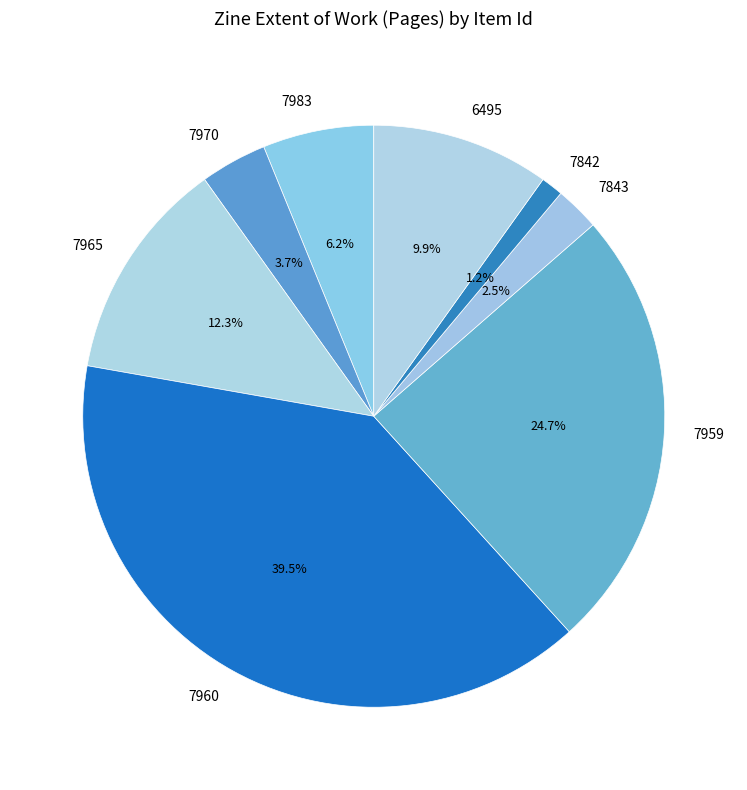

To the nearest percent, what is the difference between the 7970 and 7843 slice percentages?

1%